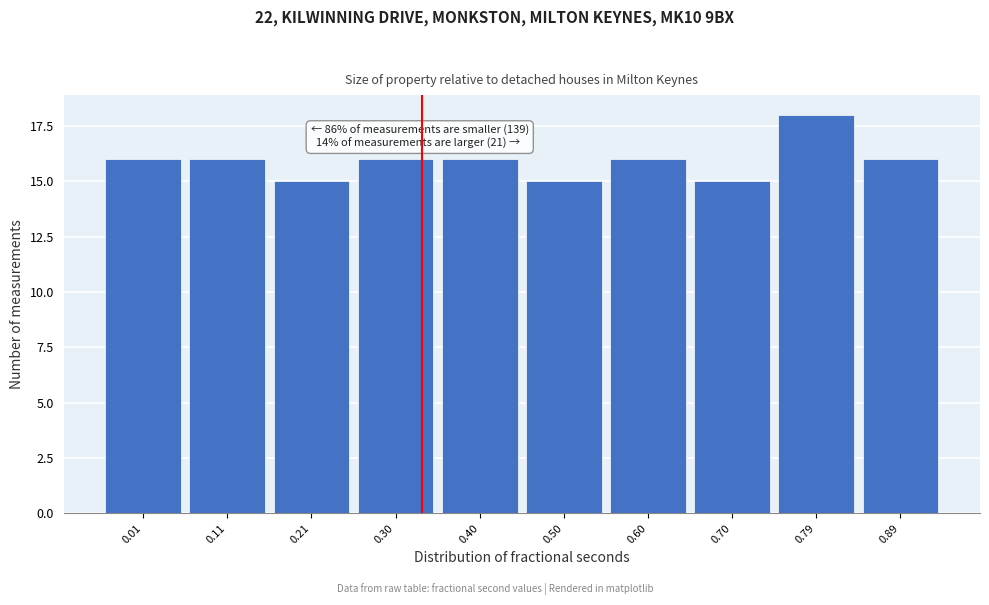

Reading left to right, what are all the values shown in this chart?

16	16	15	16	16	15	16	15	18	16